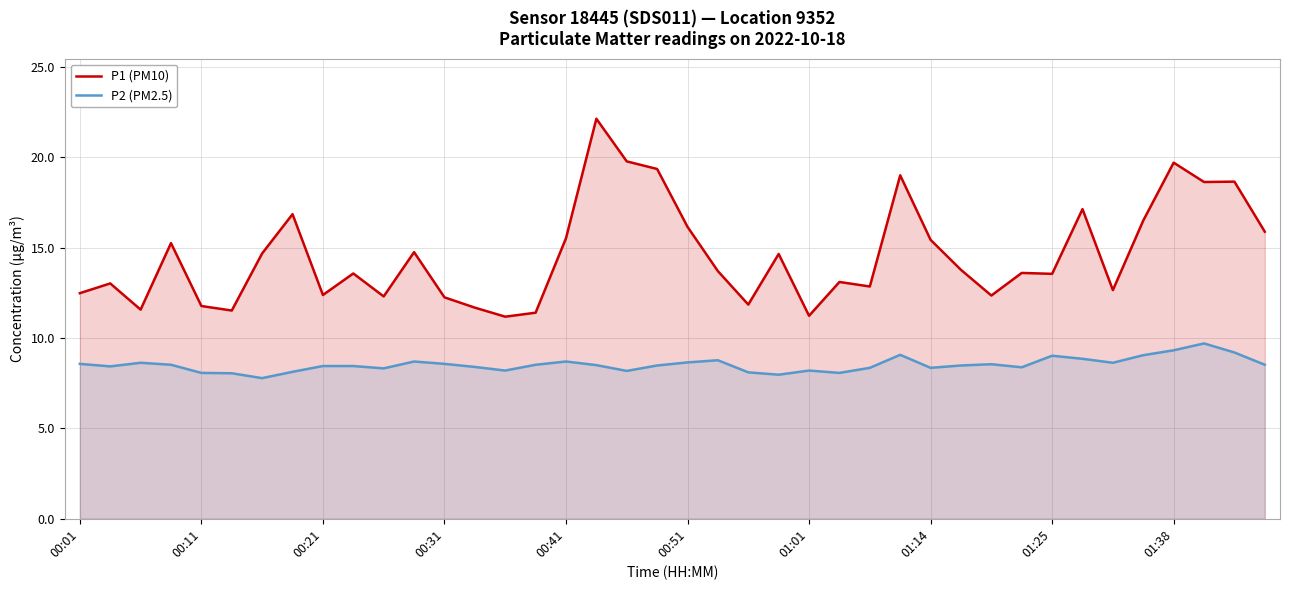

The value of P1 (PM10) at 01:14 is 15.4. True or false?

True